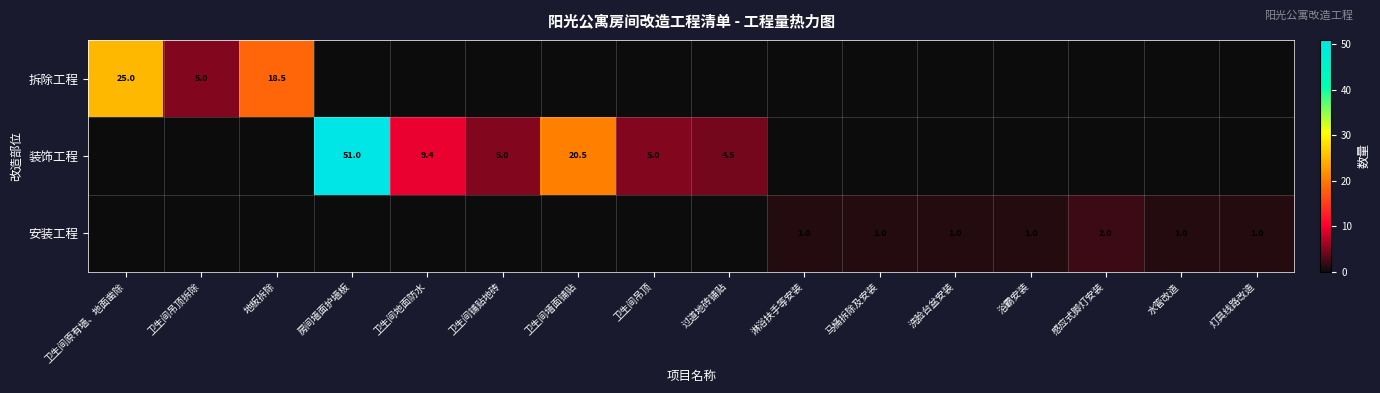

True or false: 拆除工程 has a value of 25.0 at 卫生间原有墙、地面凿除.

True